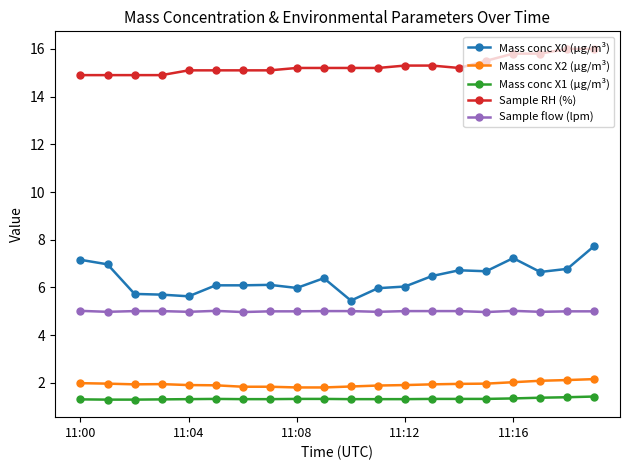

What is the maximum value shown in the chart?

16.0